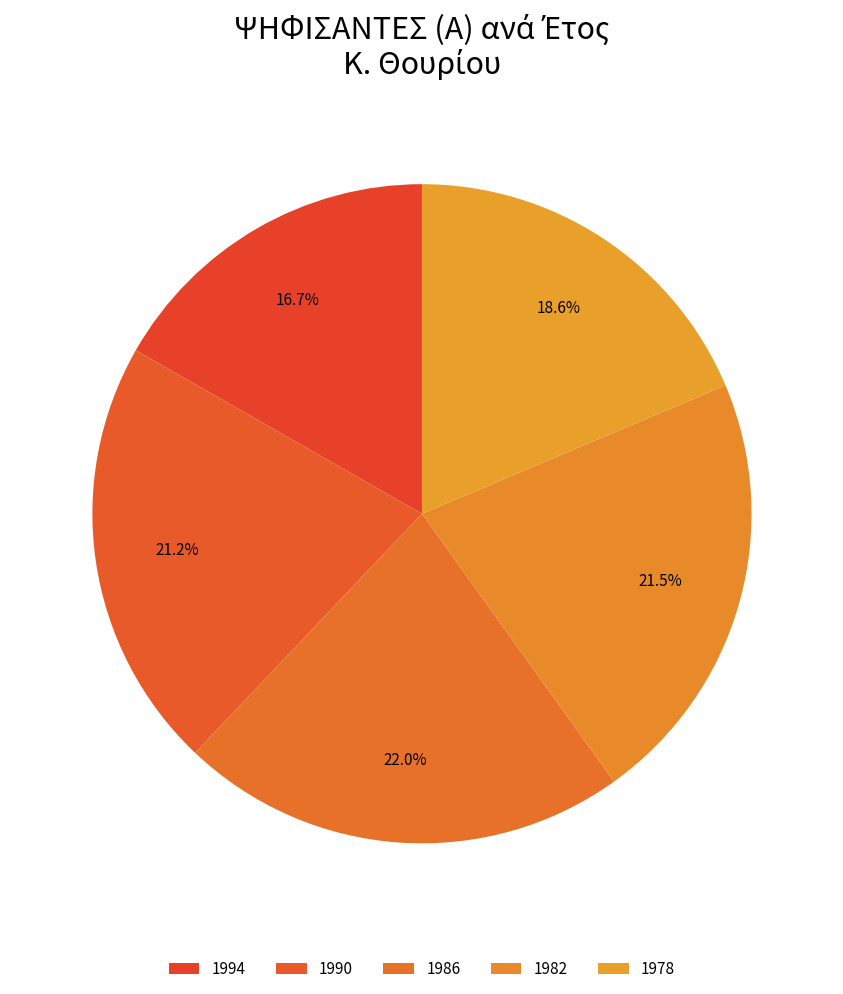

How many segments does this pie chart have?

5